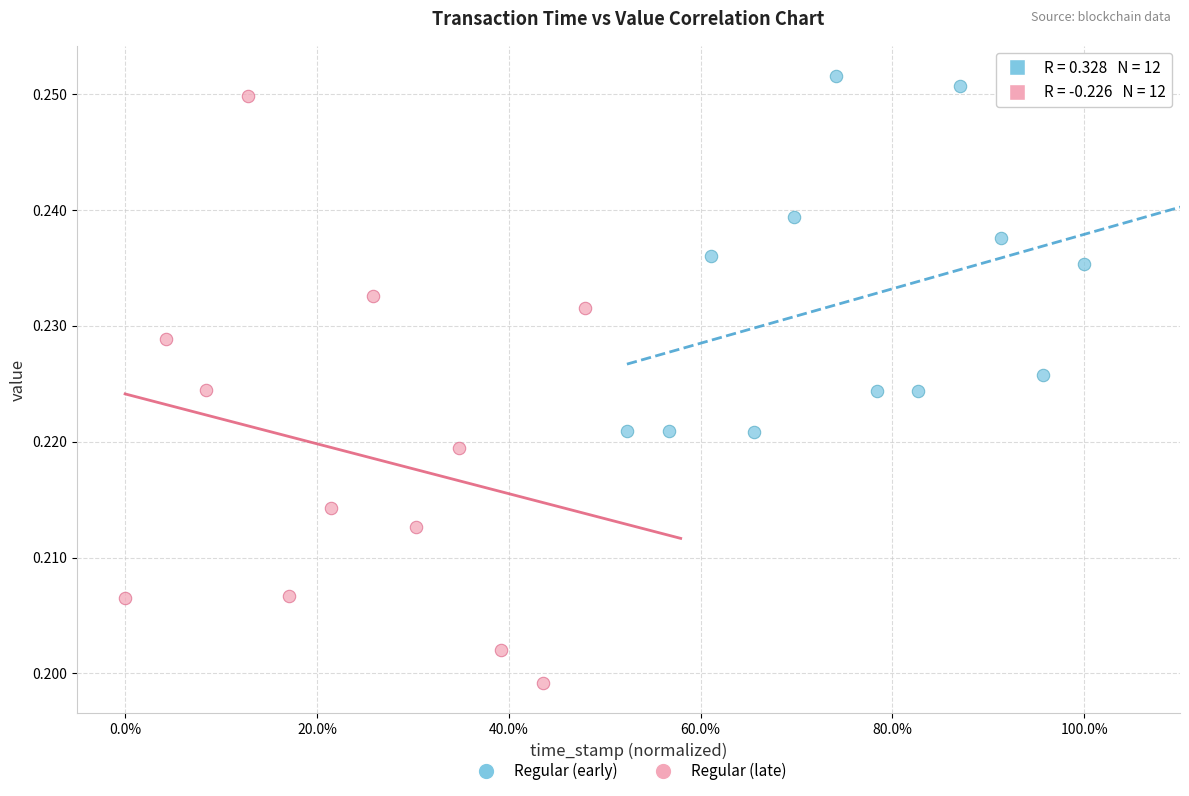

Which series contains the lowest Y value?

Regular (late)